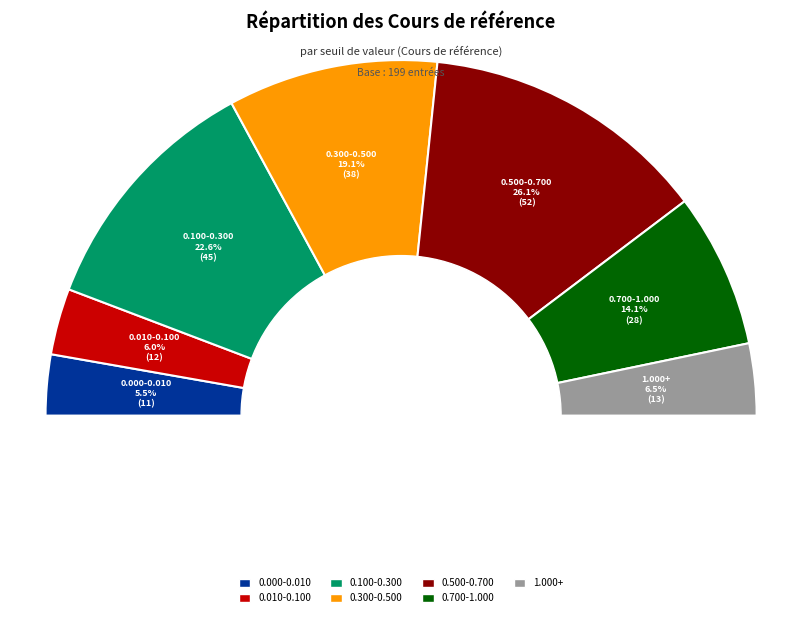

Is there any slice that represents more than half of the pie?

No